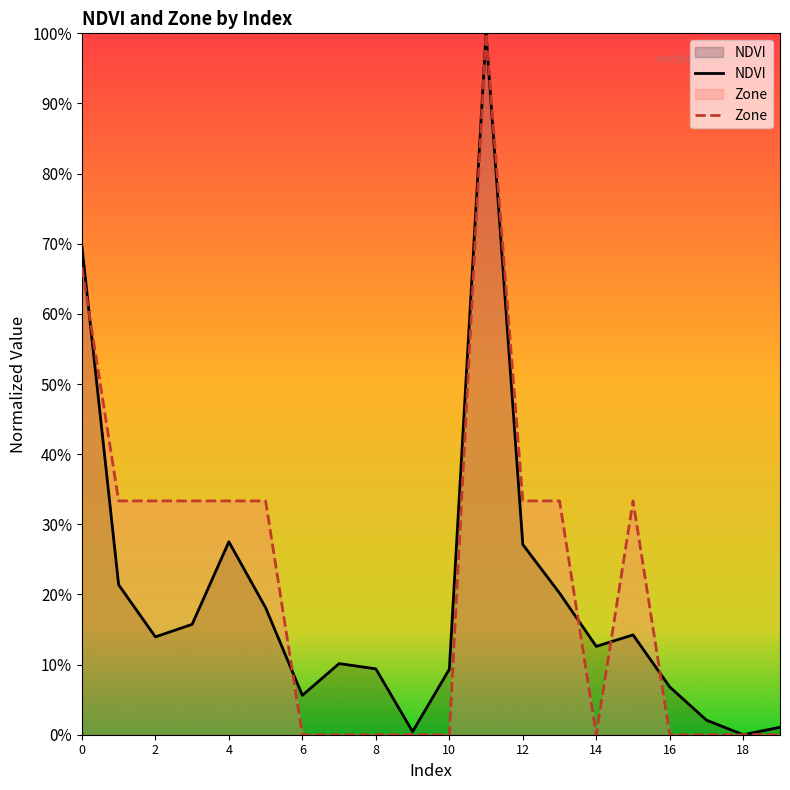

What is the difference between the highest and lowest values at 14?

0.1